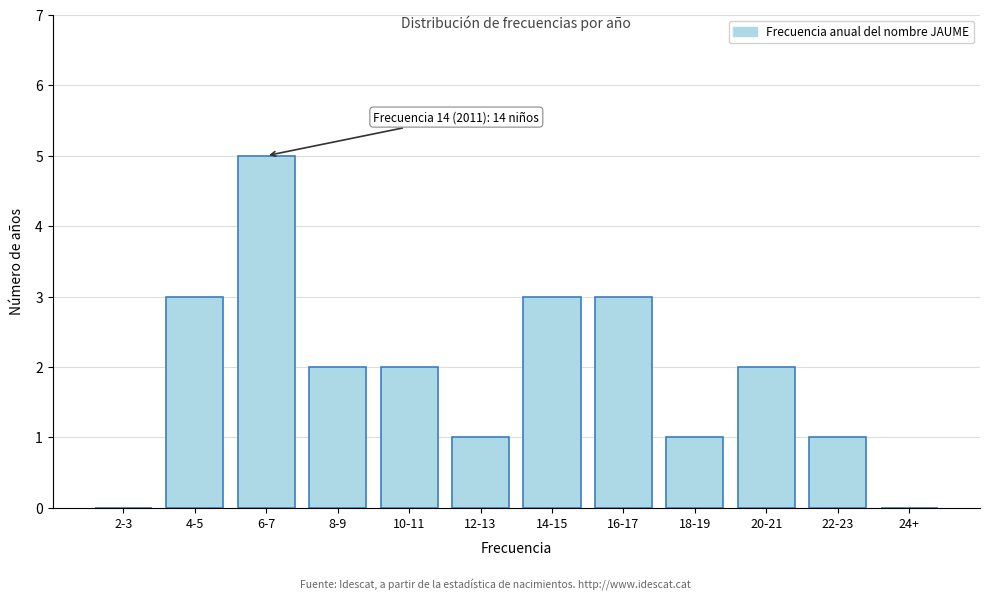

Reading left to right, extract all data points from this chart.

2-3=0	4-5=3	6-7=5	8-9=2	10-11=2	12-13=1	14-15=3	16-17=3	18-19=1	20-21=2	22-23=1	24+=0